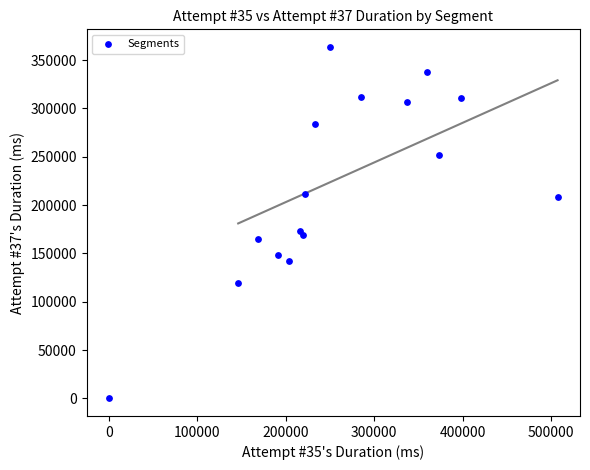

What is the range of Y values (max minus min)?

363671